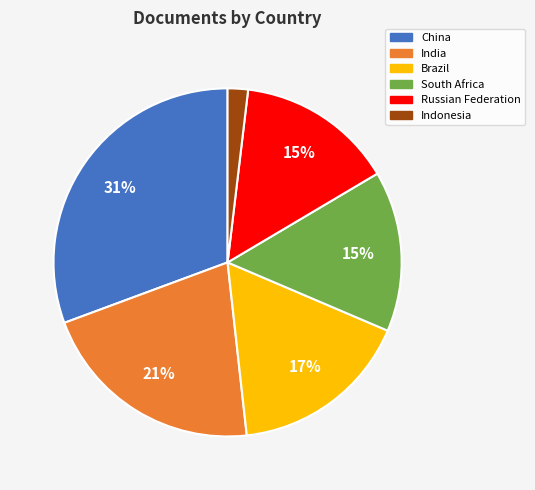

To the nearest percent, what is the difference between the India and China slice percentages?

10%